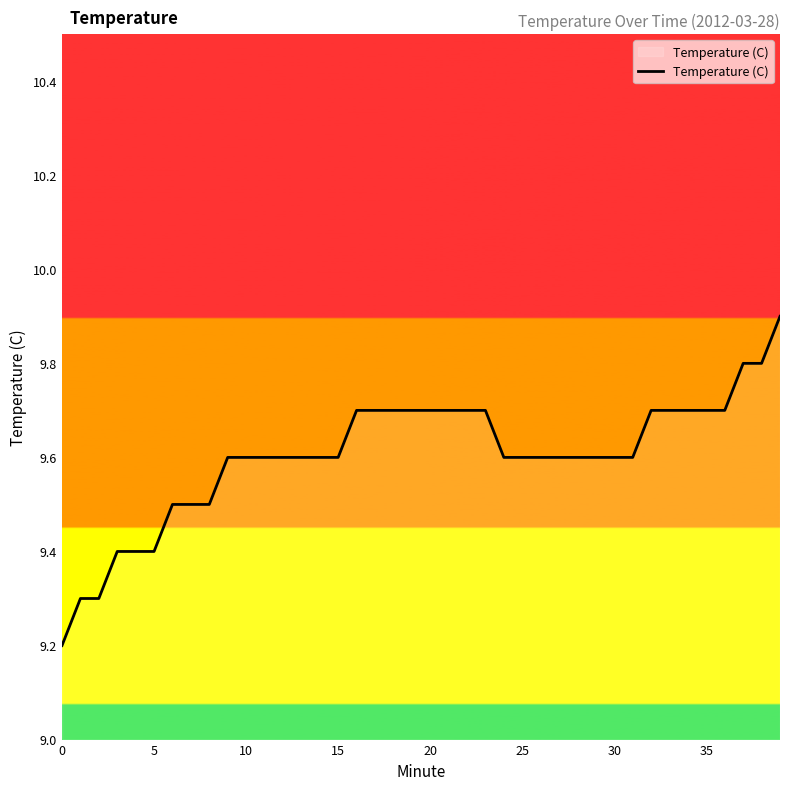

What is the difference between the maximum and minimum values?

0.7